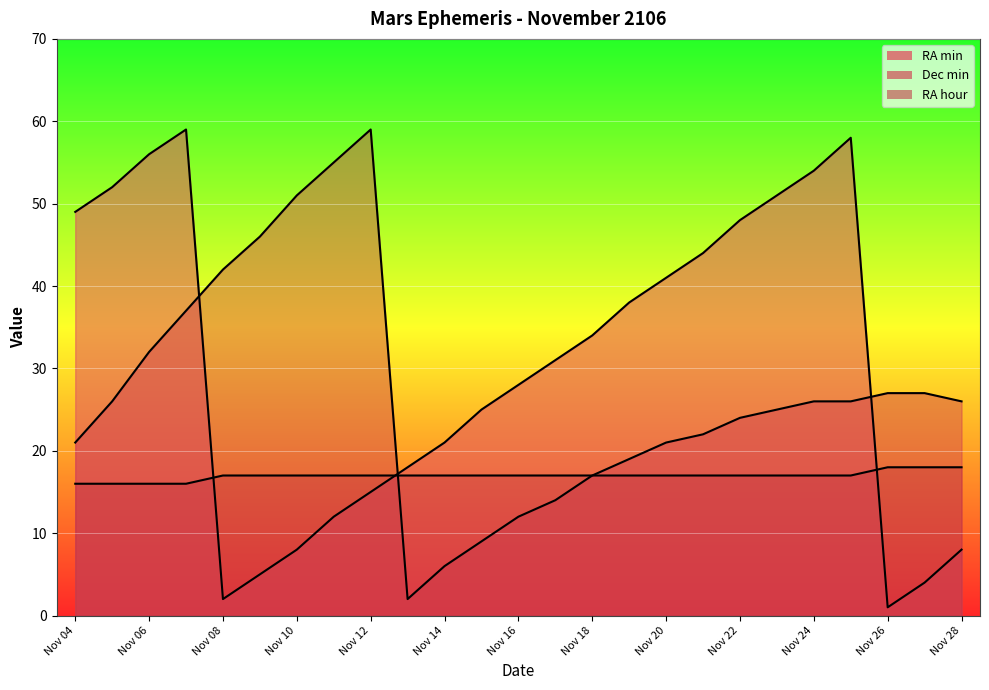

In Dec min, how many points are lower than both neighbors (excluding endpoints)?

1